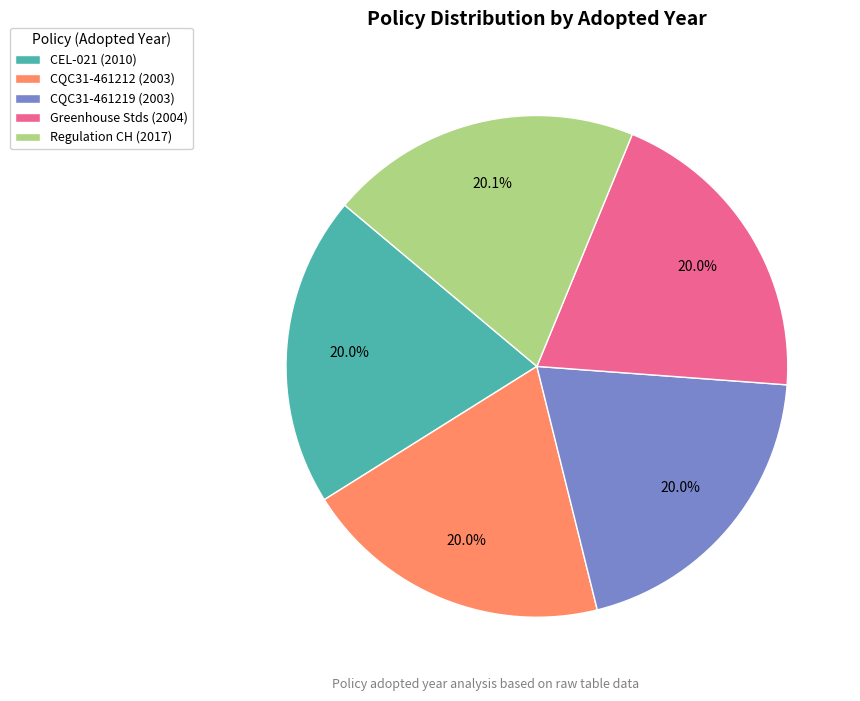

What is the total percentage of Regulation CH (2017) and Greenhouse Stds (2004)?

40.1%